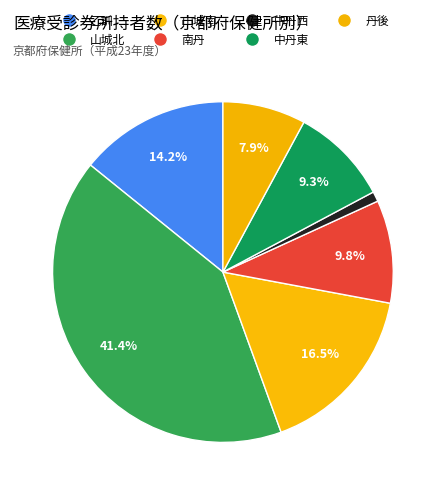

How many slices are in this pie chart?

7